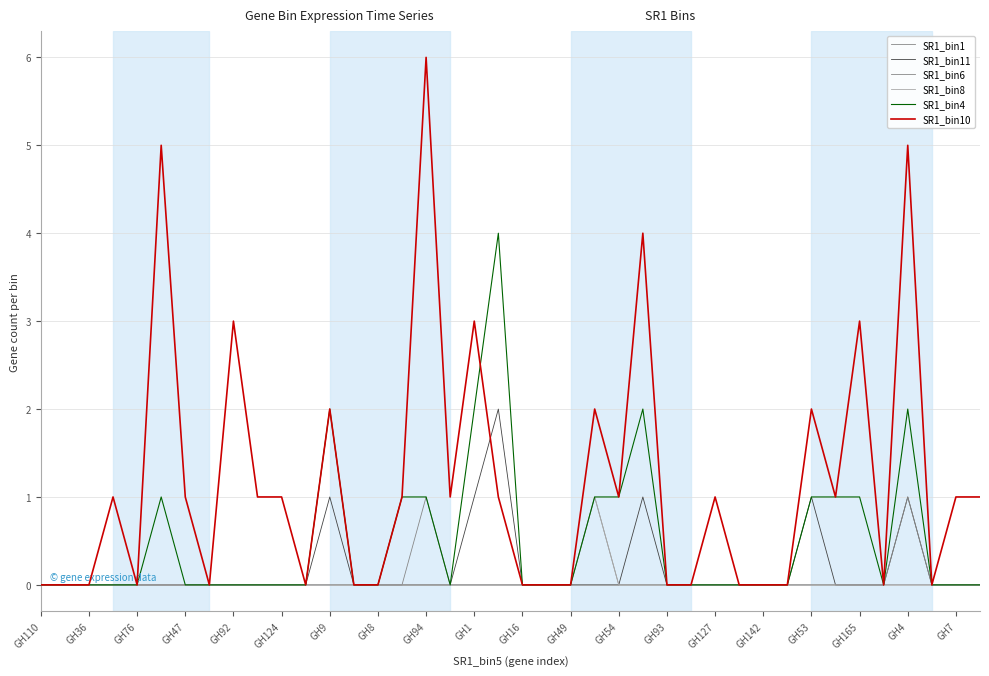

What is the label of the 1st point from the right?

39